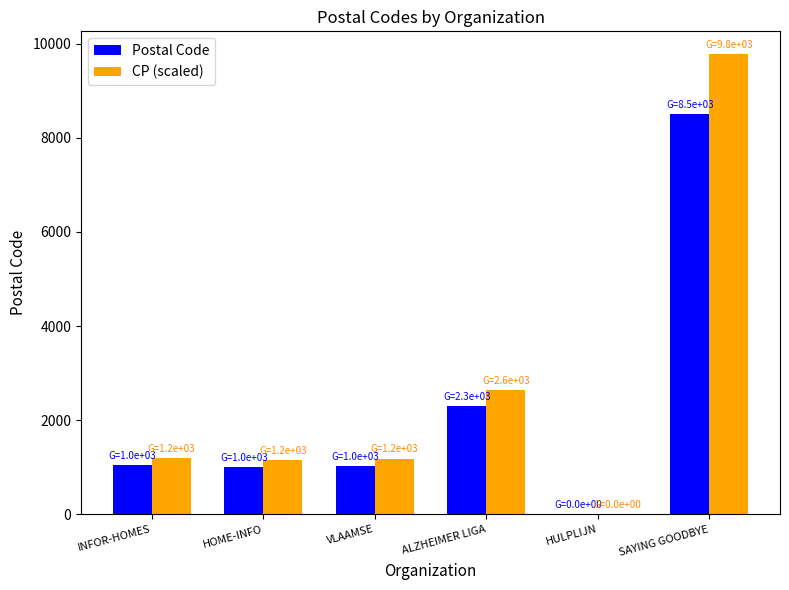

Between INFOR-HOMES and ALZHEIMER LIGA, which series saw the biggest shift?

CP (scaled)